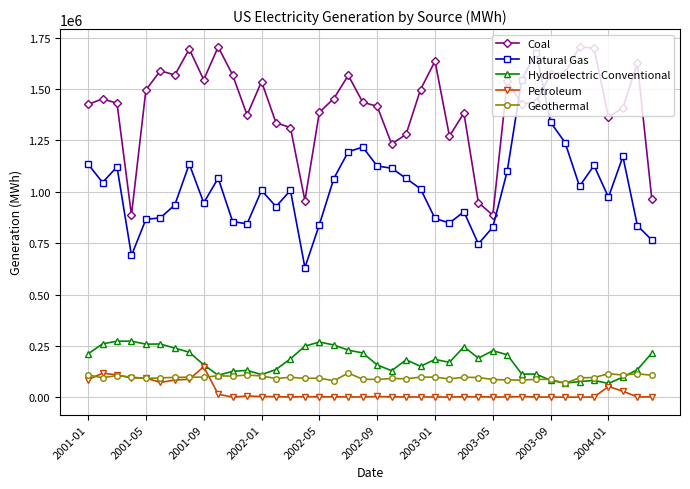

How many values in the Hydroelectric Conventional series are below 183992?

20